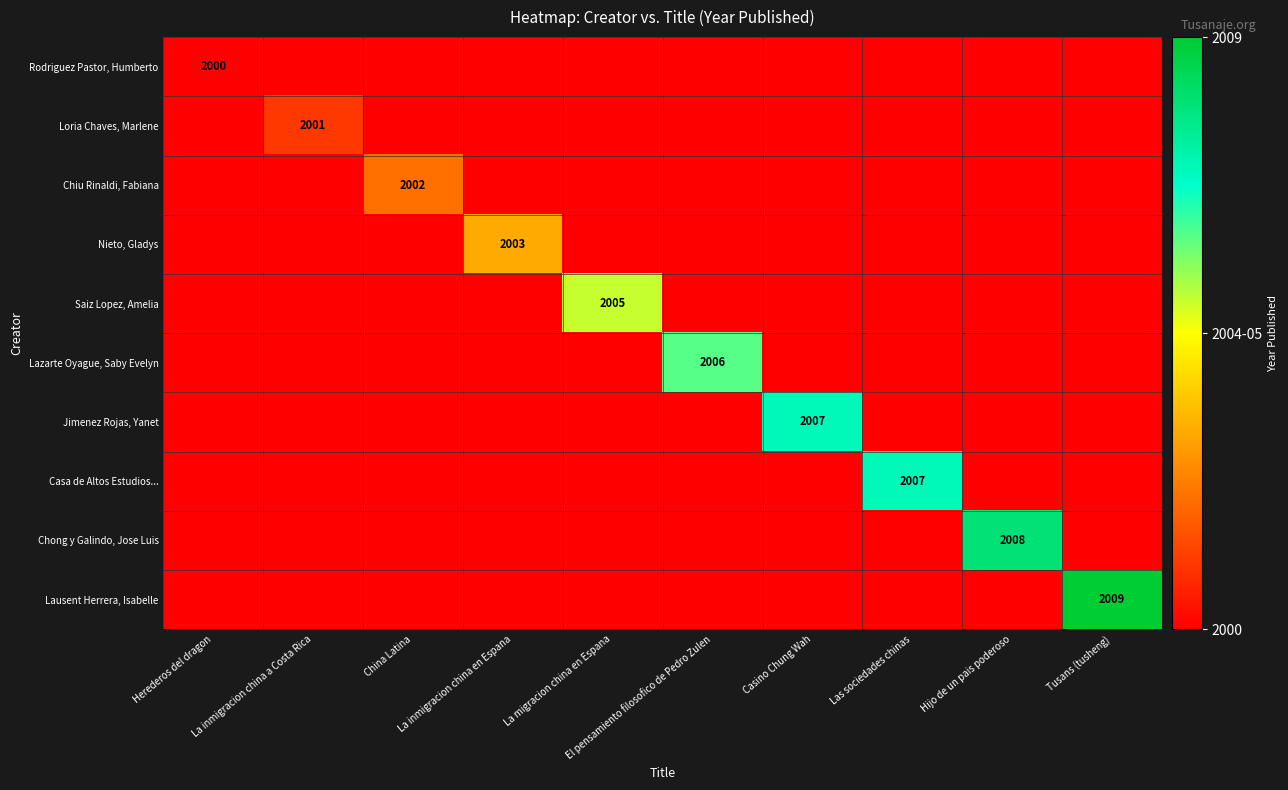

How many categories are shown in the chart?

10